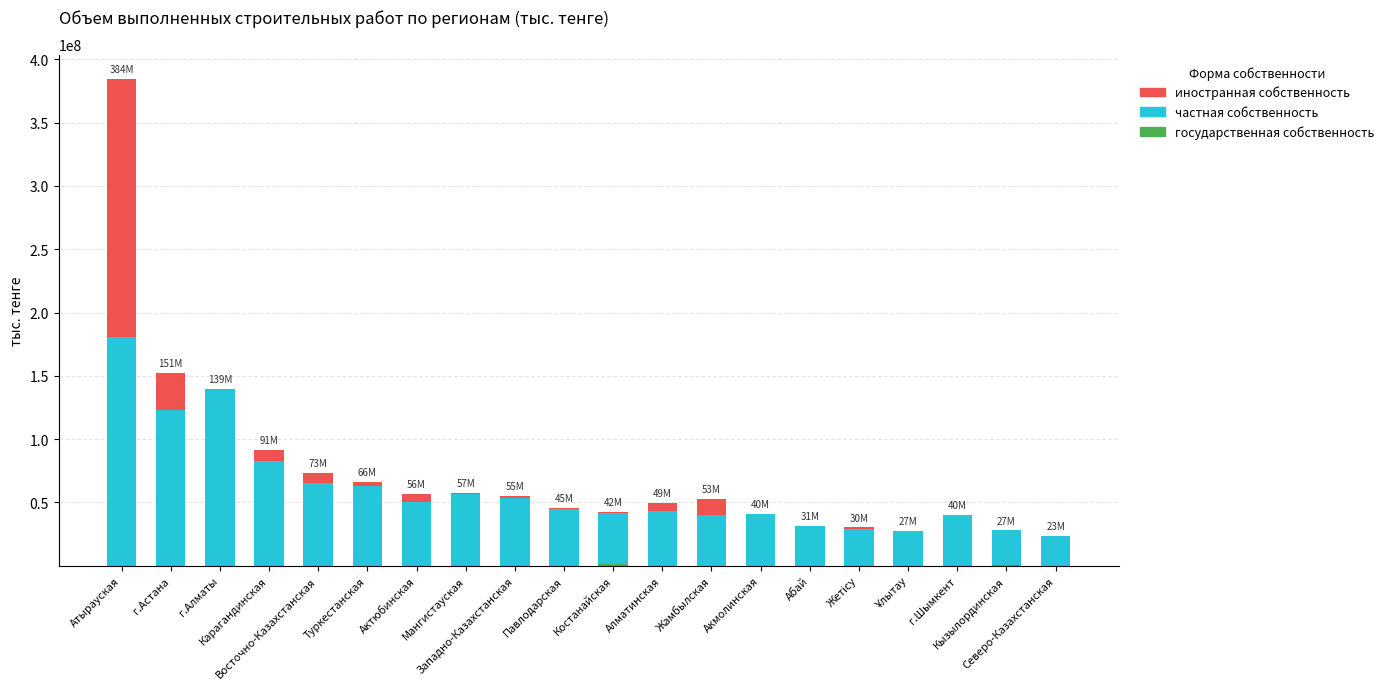

What is the maximum value for иностранная собственность?

203532803